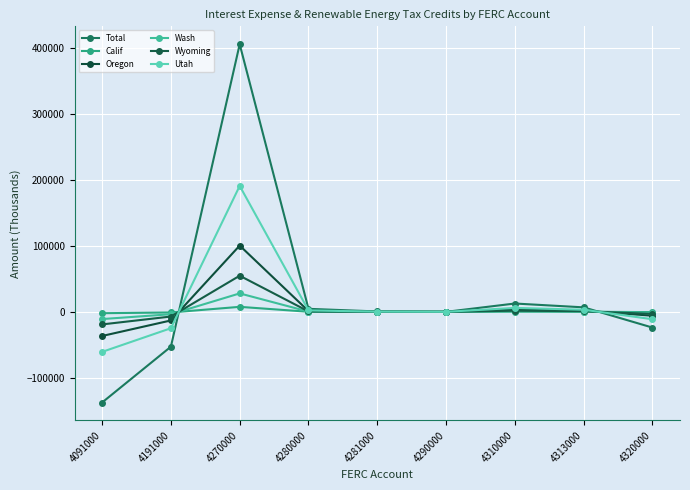

At which label does Total reach its peak?

4270000